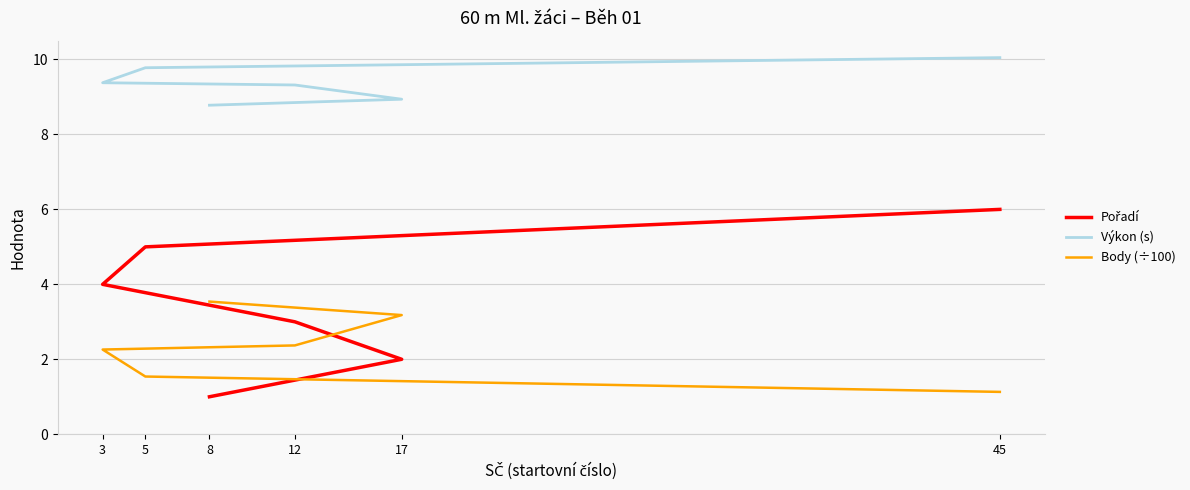

What is the value of the Výkon (s) point at the 3rd from the left?

9.3